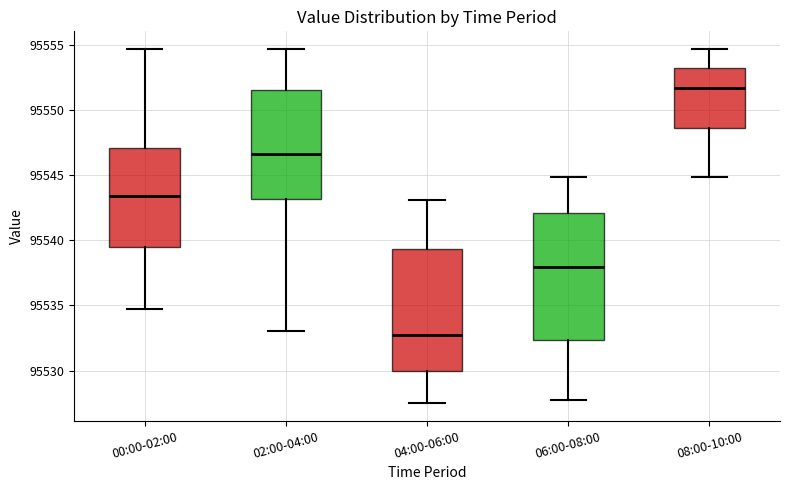

Reading left to right, transcribe this box plot: for each box, give where its median line is, the range the box spans, and where its two whiskers end, as read against the y-axis. The values are not printed on the chart, so give them approximately, as read against the axis.

00:00-02:00: median 95543.5, box 95539.5 to 95547.0, whiskers 95534.5 to 95554.5
02:00-04:00: median 95546.5, box 95543.0 to 95551.5, whiskers 95533.0 to 95554.5
04:00-06:00: median 95533.0, box 95530.0 to 95539.5, whiskers 95527.5 to 95543.0
06:00-08:00: median 95538.0, box 95532.5 to 95542.0, whiskers 95528.0 to 95545.0
08:00-10:00: median 95551.5, box 95548.5 to 95553.0, whiskers 95545.0 to 95554.5